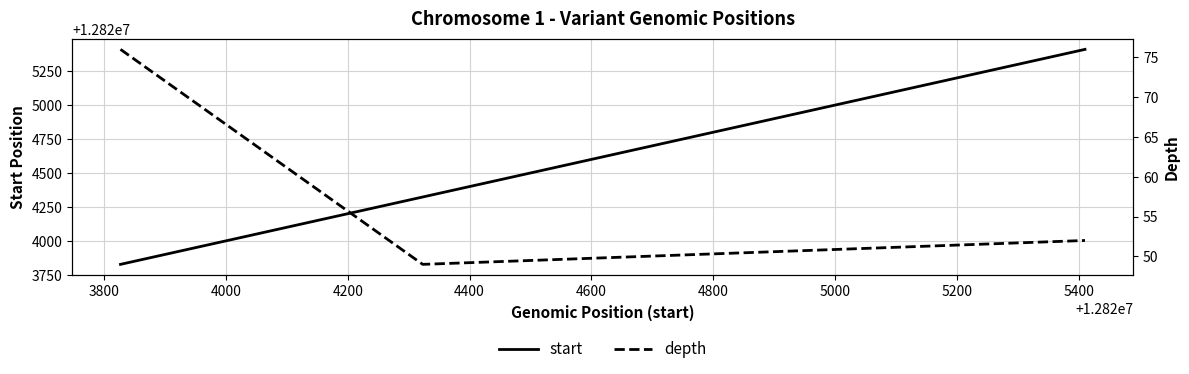

How many lines are shown in the chart?

2